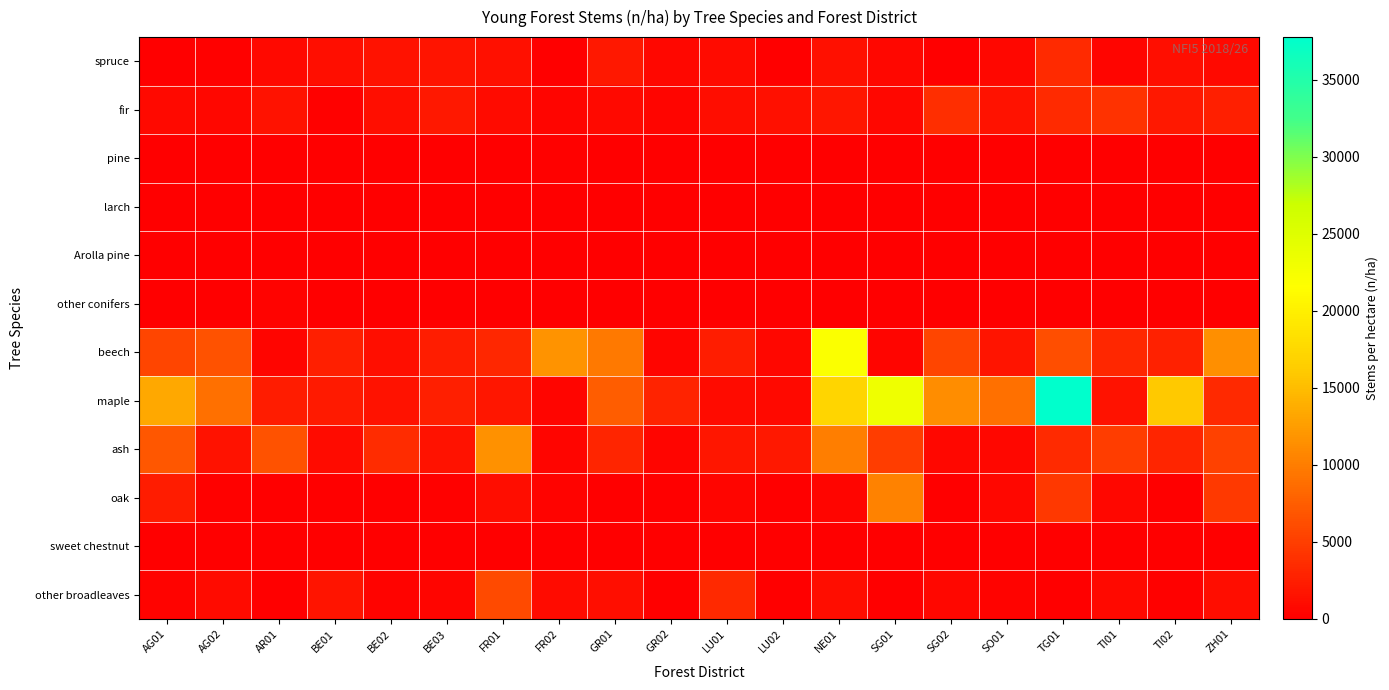

How many data points does each series have?

20